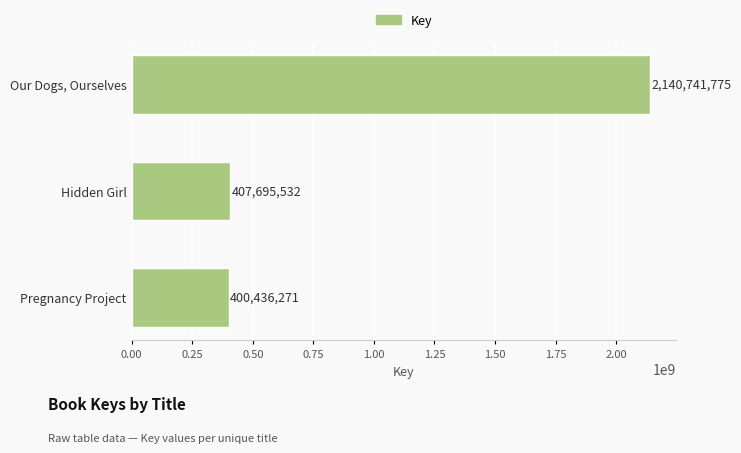

Reading top to bottom, list all the values displayed in this chart.

2140741775	407695532	400436271